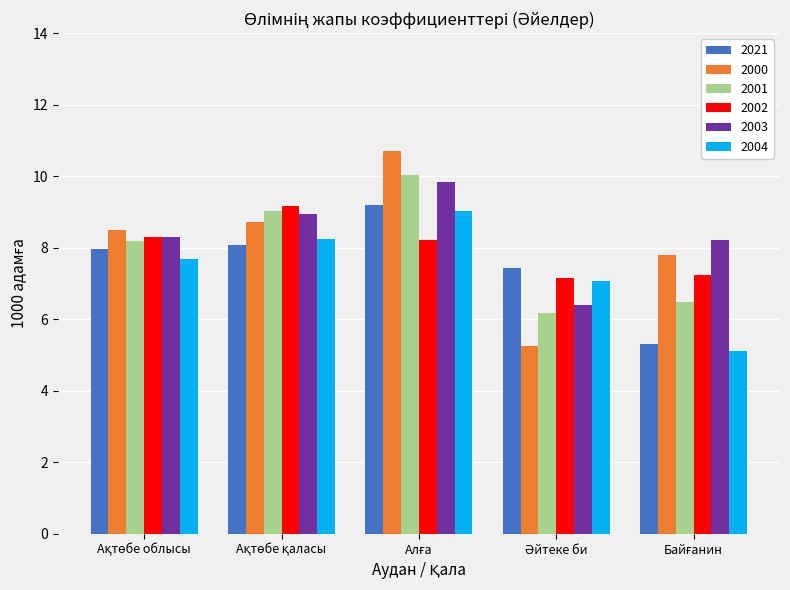

What is the lowest value of the 2000 series?

5.2